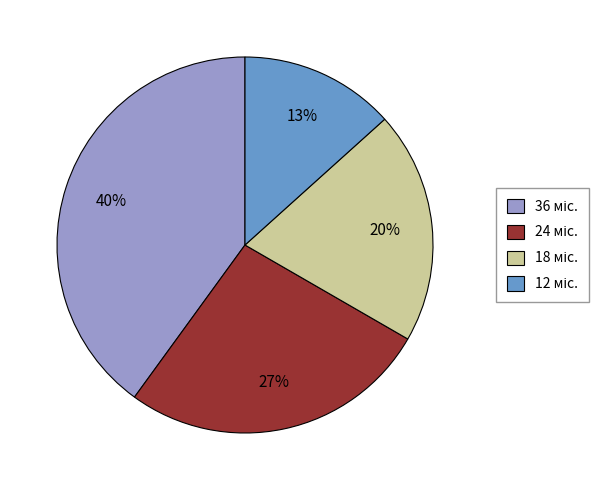

To the nearest percent, what is the average slice percentage?

25%